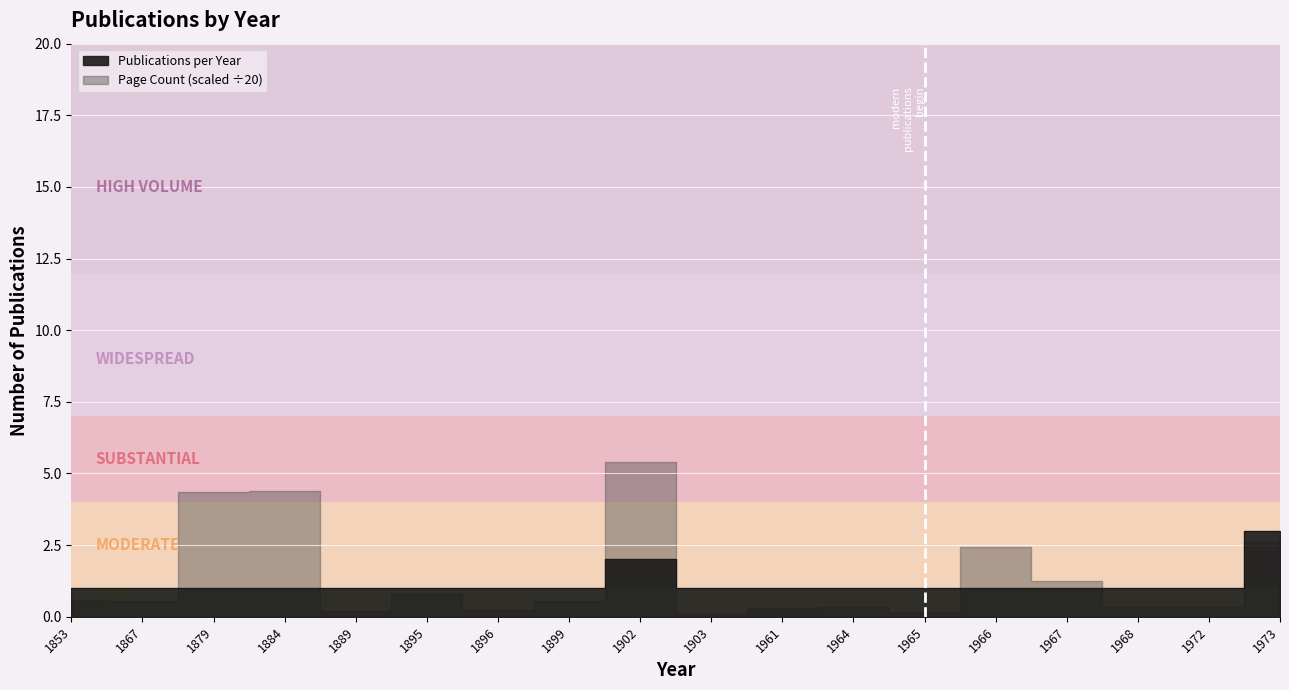

Count the number of categories in the chart.

18